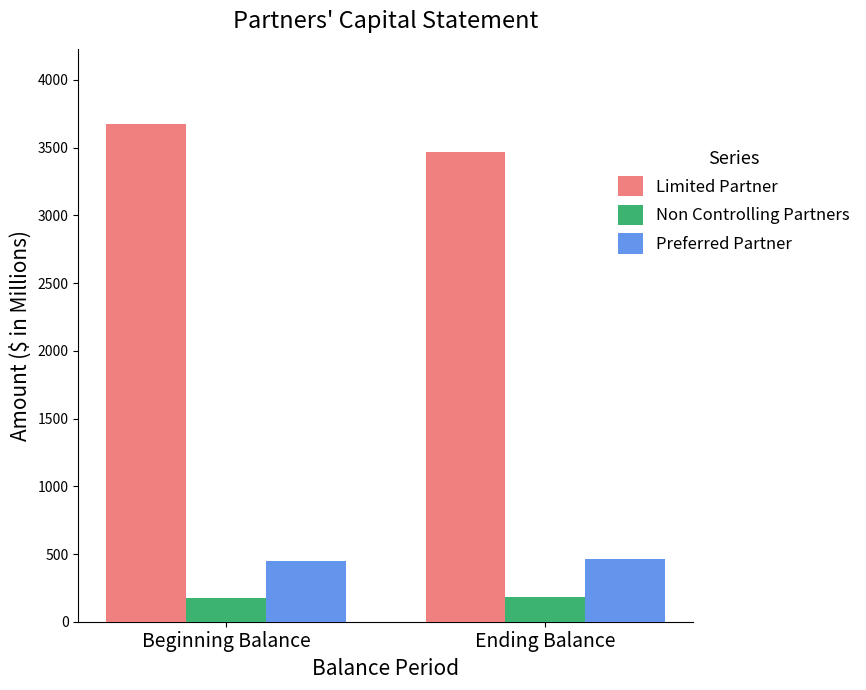

At which category is the sum across all series the highest?

Beginning Balance